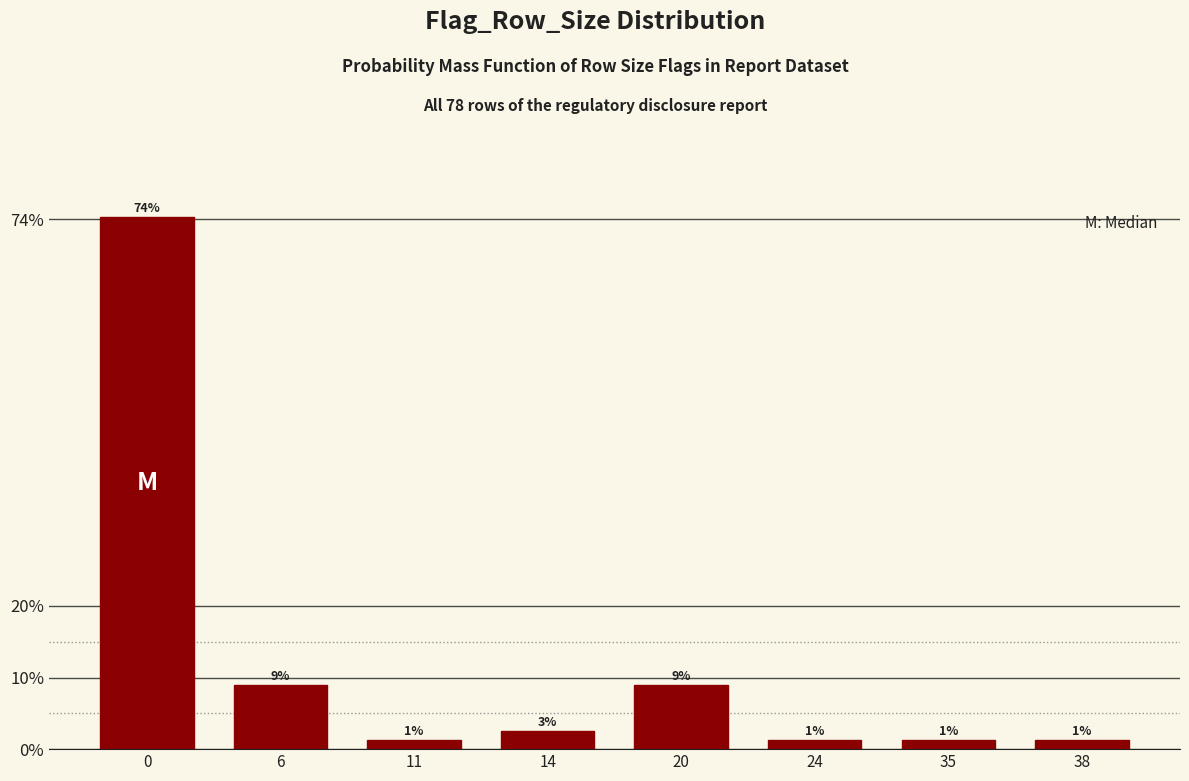

Are the bars horizontal?

No